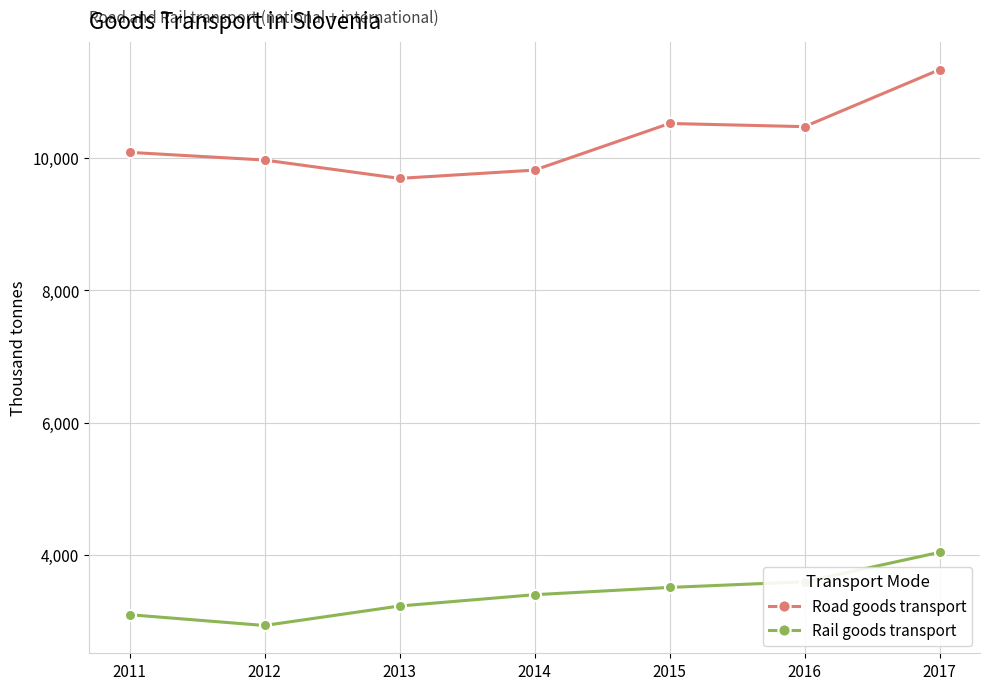

At which category does Rail goods transport reach its first local valley?

2012